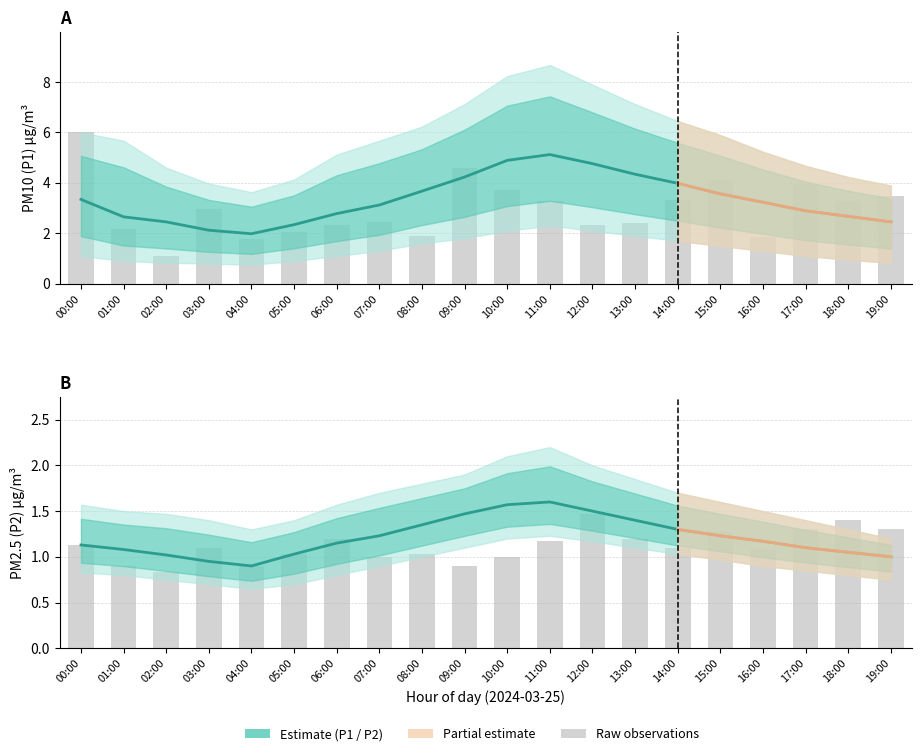

At which category does the chart reach its peak across all series?

11:00